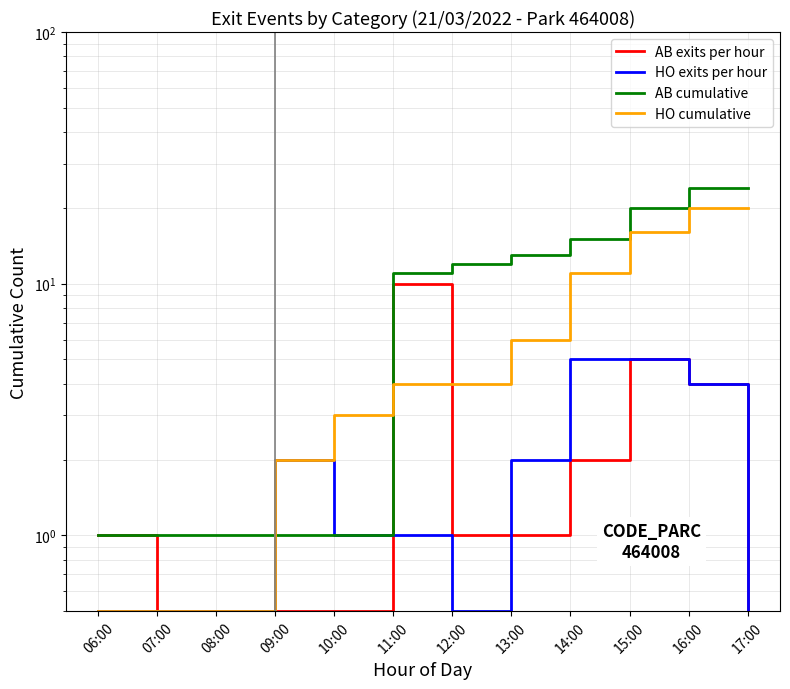

At how many categories does at least one series exceed 4?

7